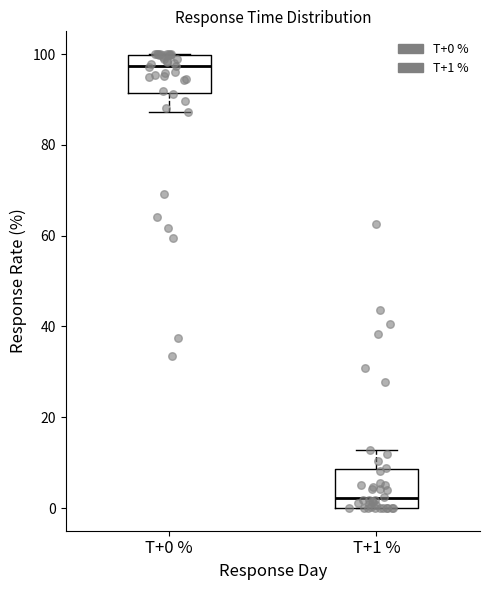

Which box has the highest median line?

T+0 %